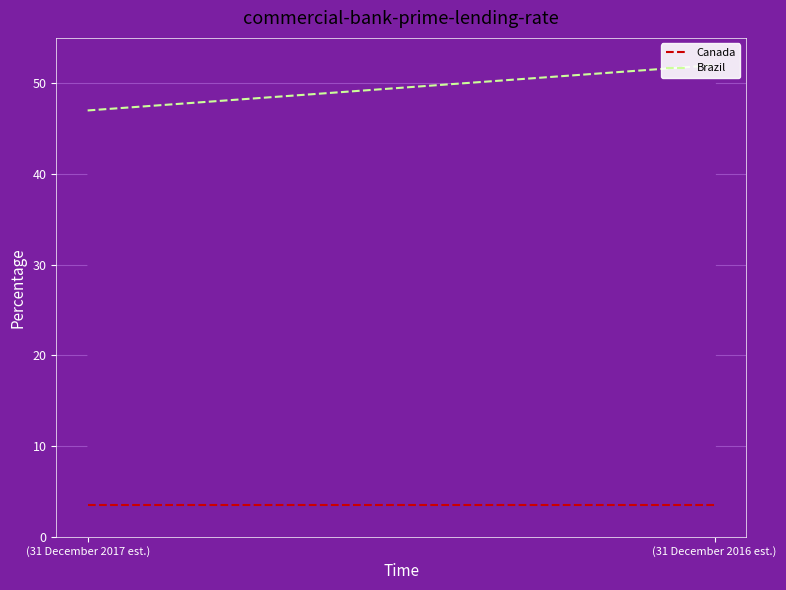

At which category does the chart reach its minimum across all series?

(31 December 2017 est.)